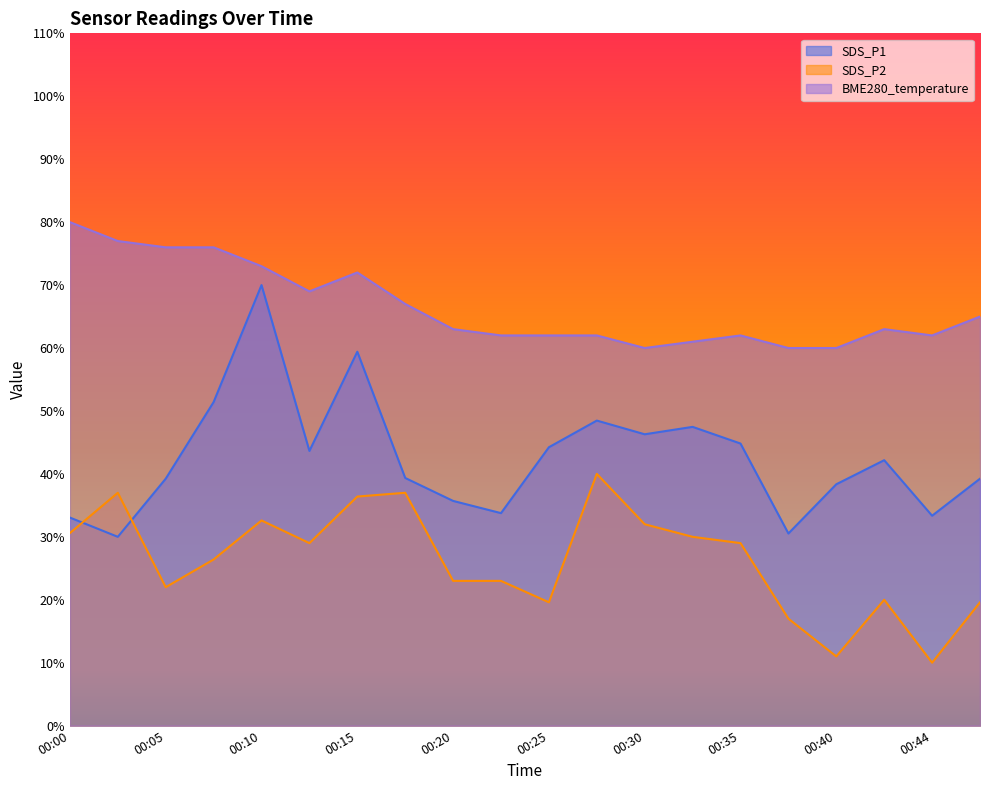

Rank the series by their maximum value, from highest to lowest.

BME280_temperature, SDS_P1, SDS_P2